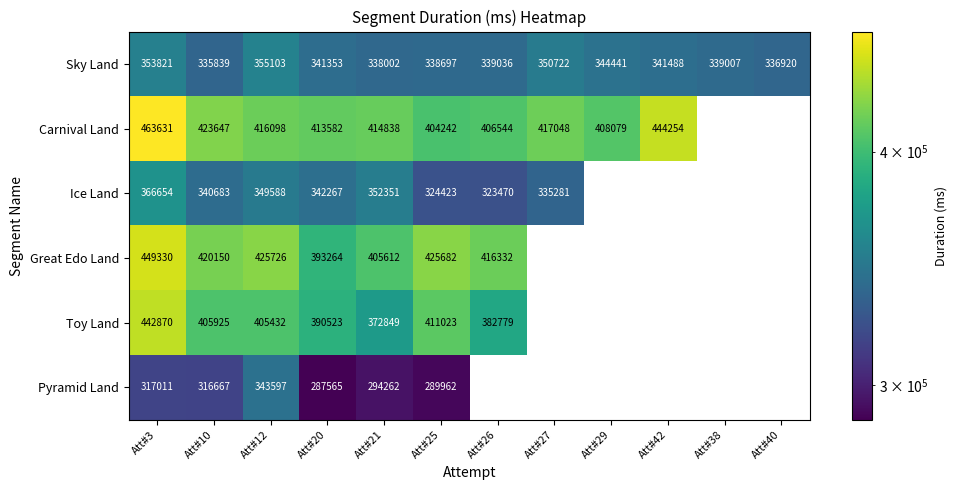

At Att#10, list the series in order from largest to smallest.

Carnival Land, Great Edo Land, Toy Land, Ice Land, Sky Land, Pyramid Land